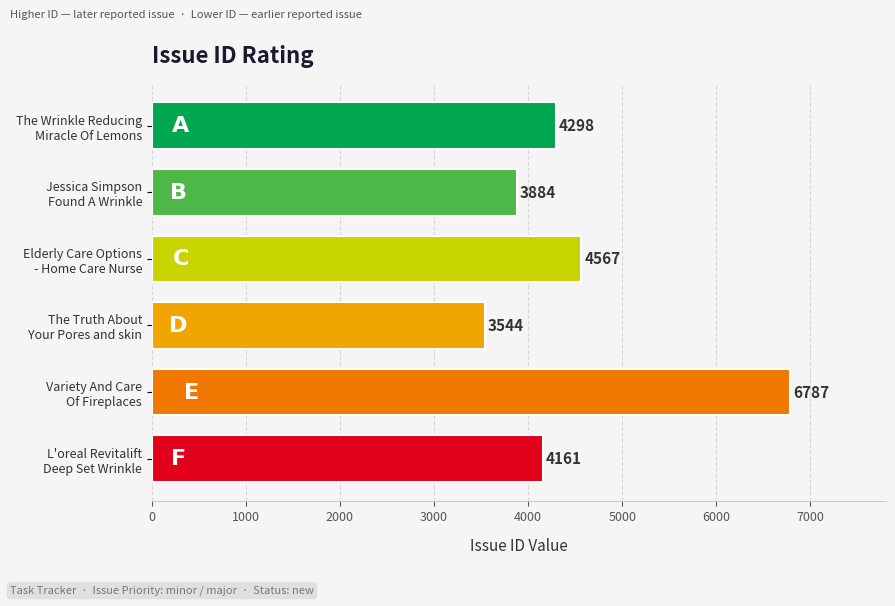

List the labels in order of value, smallest first.

The Truth About
Your Pores and skin, Jessica Simpson
Found A Wrinkle, L'oreal Revitalift
Deep Set Wrinkle, The Wrinkle Reducing
Miracle Of Lemons, Elderly Care Options
- Home Care Nurse, Variety And Care
Of Fireplaces